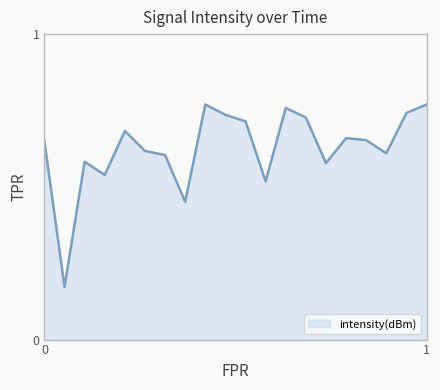

Reading left to right, list all the values displayed in this chart.

0.6	0.2	0.6	0.5	0.7	0.6	0.6	0.5	0.8	0.7	0.7	0.5	0.8	0.7	0.6	0.7	0.7	0.6	0.7	0.8